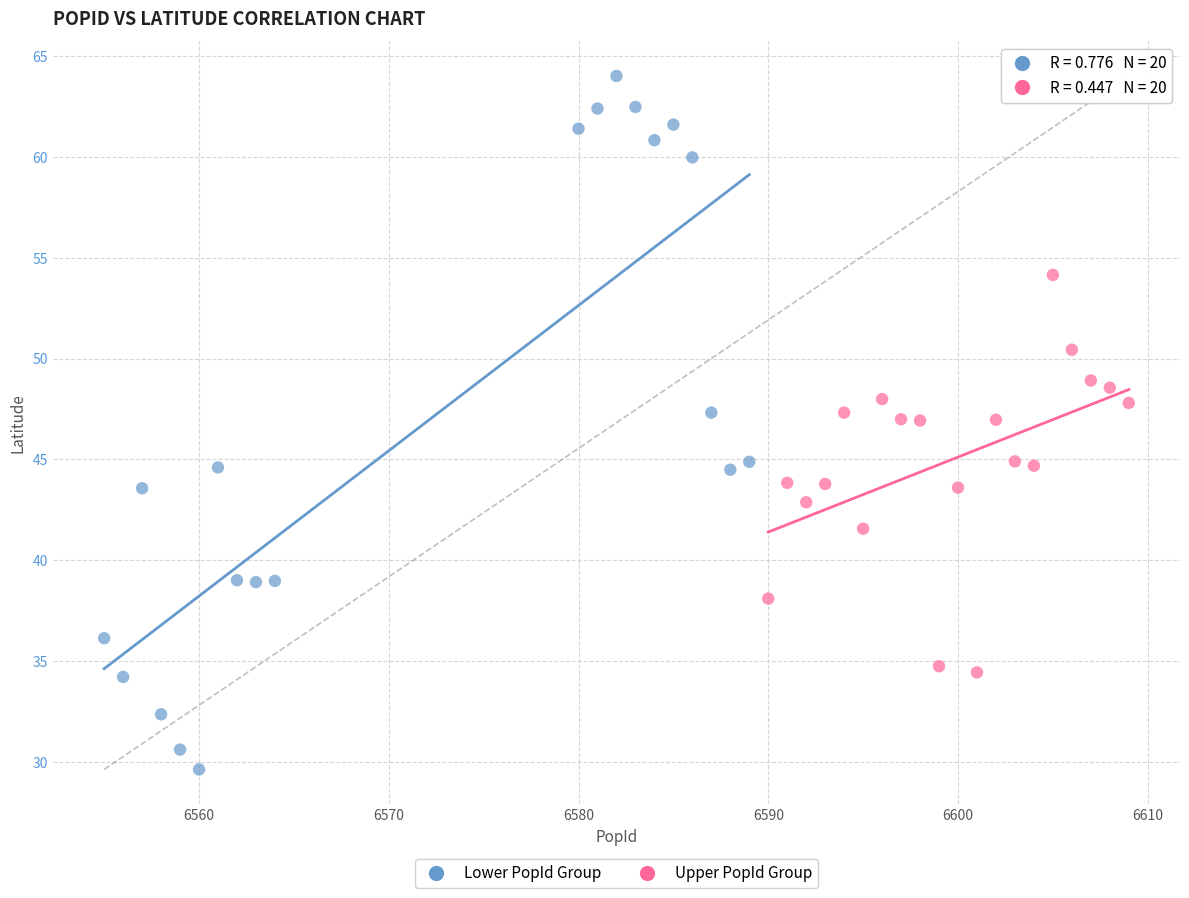

Which series reaches the maximum Y coordinate?

Lower PopId Group